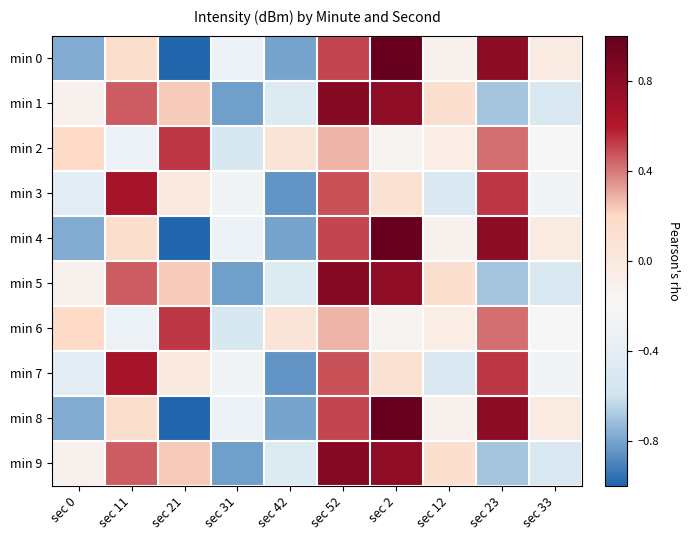

Between sec 33 and sec 23, which is larger?

sec 23